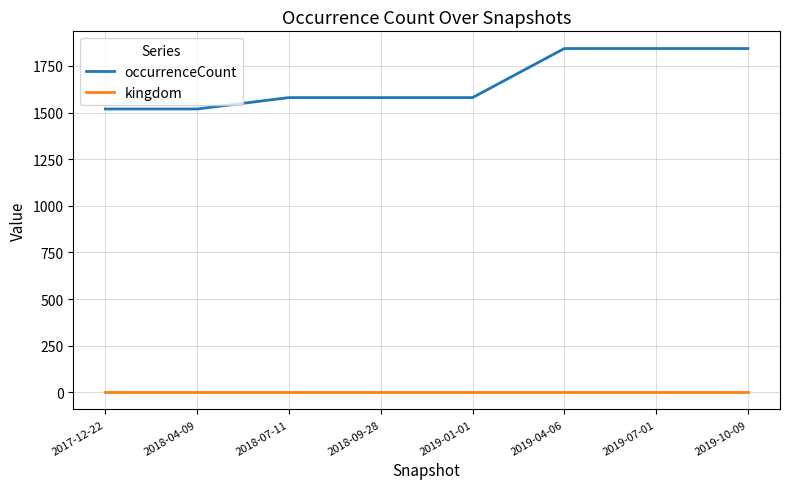

What is the sum of the kingdom values at 2019-01-01 and 2019-10-09?

2